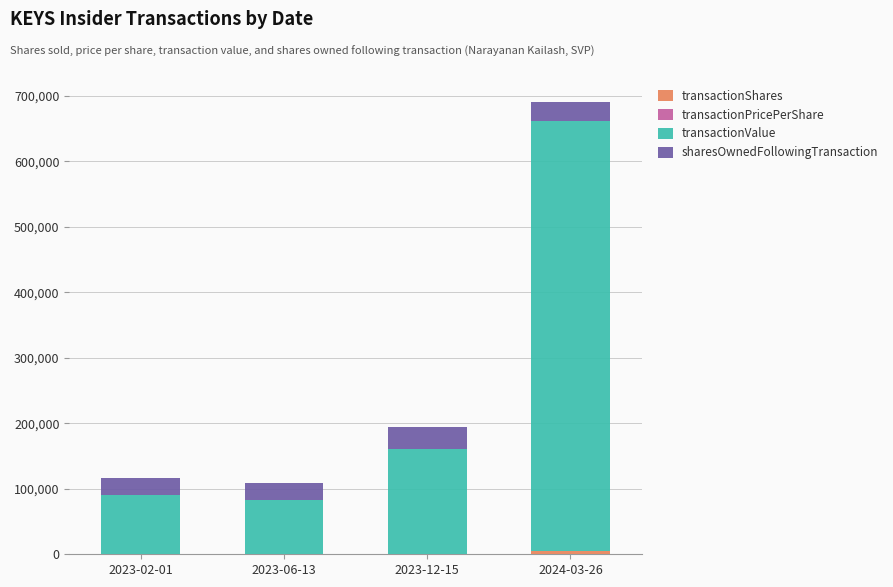

Count the number of data series in this chart.

4